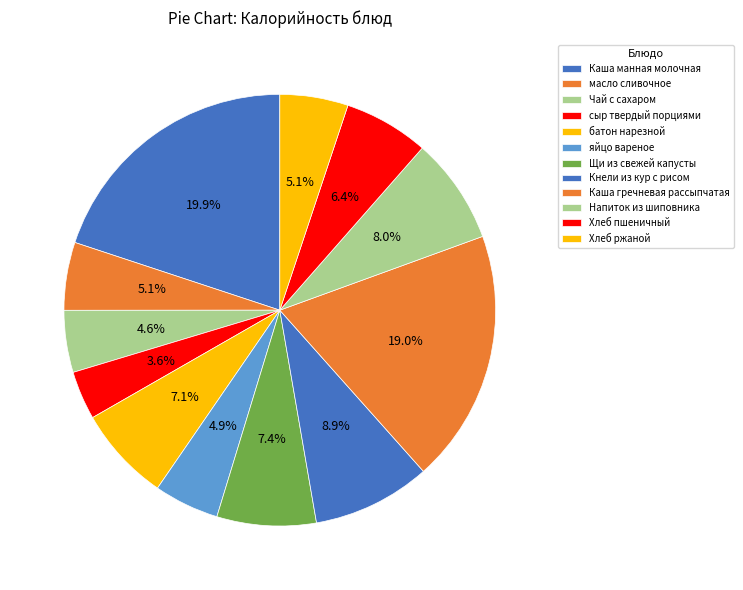

Does Напиток из шиповника account for over 50% of the chart?

No